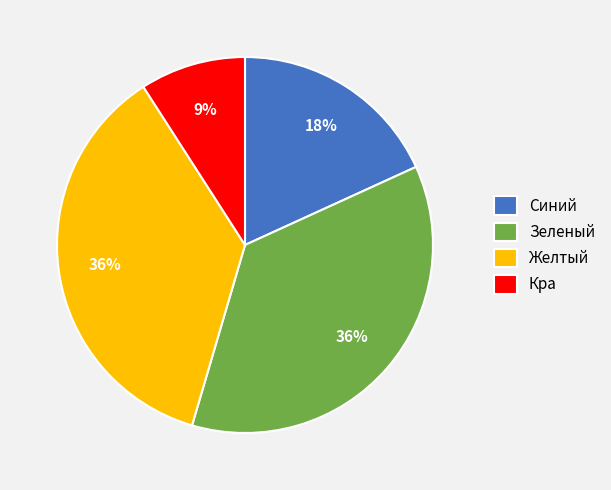

Which slice is the smallest?

Кра